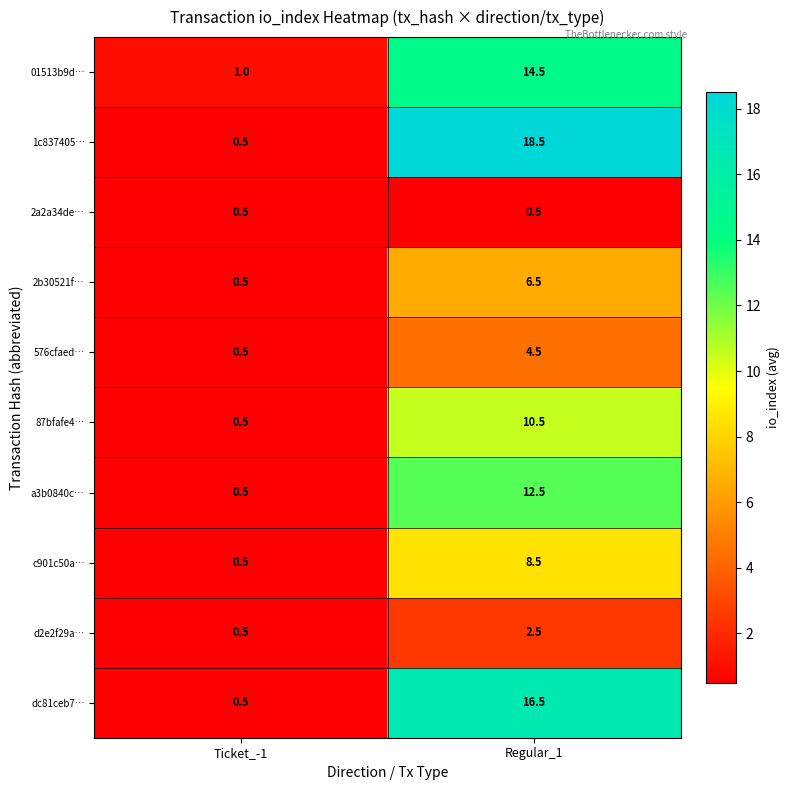

Rank the series at Regular_1 from lowest to highest value.

2a2a34de…, d2e2f29a…, 576cfaed…, 2b30521f…, c901c50a…, 87bfafe4…, a3b0840c…, 01513b9d…, dc81ceb7…, 1c837405…